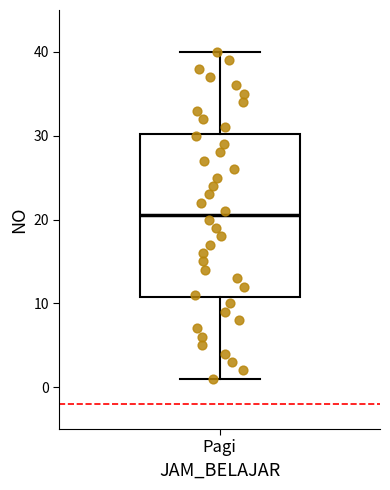

Read this box plot against the y-axis: the position of the median line, the range covered by the box, and the ends of both whiskers. The values are not printed on the chart, so give them approximately, as read against the axis.

median 21, box 11 to 30, whiskers 1 to 40